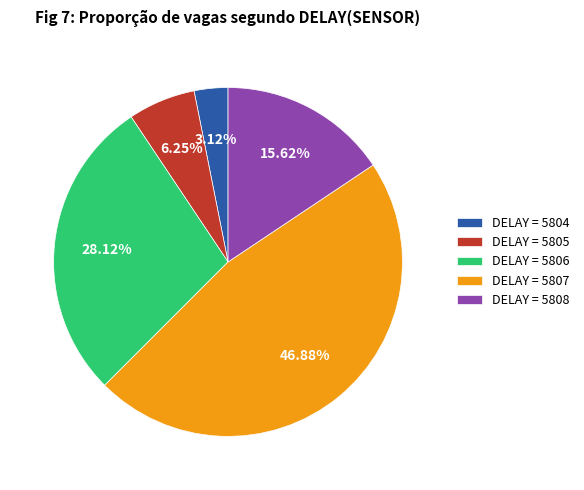

What is the ratio of the value at DELAY = 5807 to the value at DELAY = 5808?

3.0